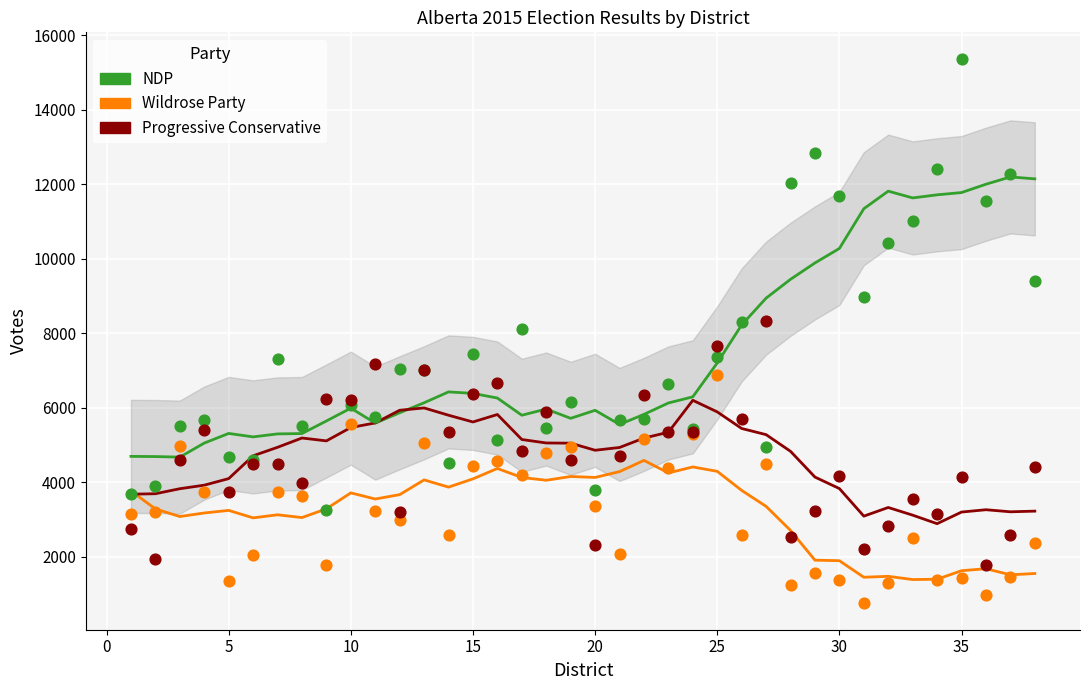

Which series has the largest Y range (max minus min)?

NDP